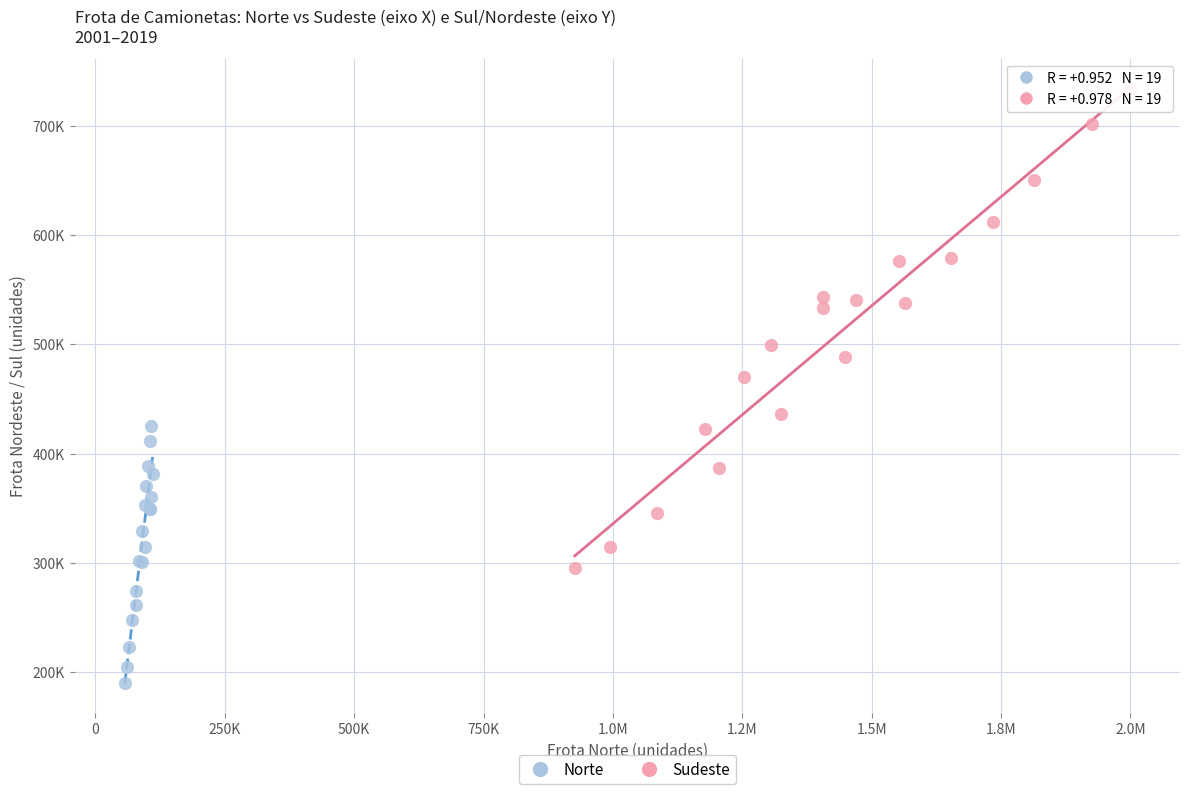

What are all the series names shown in the legend?

Norte, Sudeste